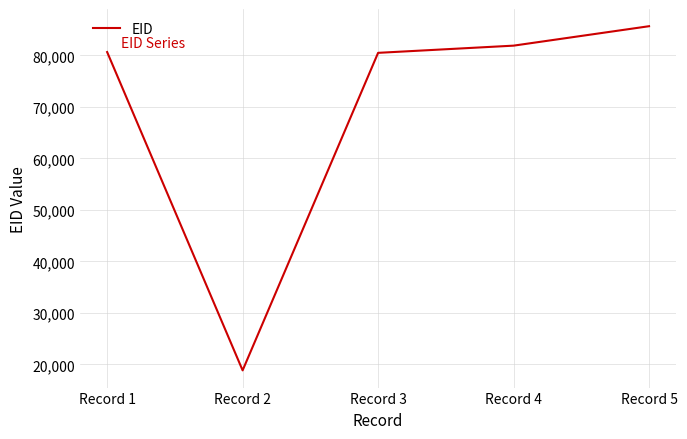

Is this an area chart (filled region under the line)?

No